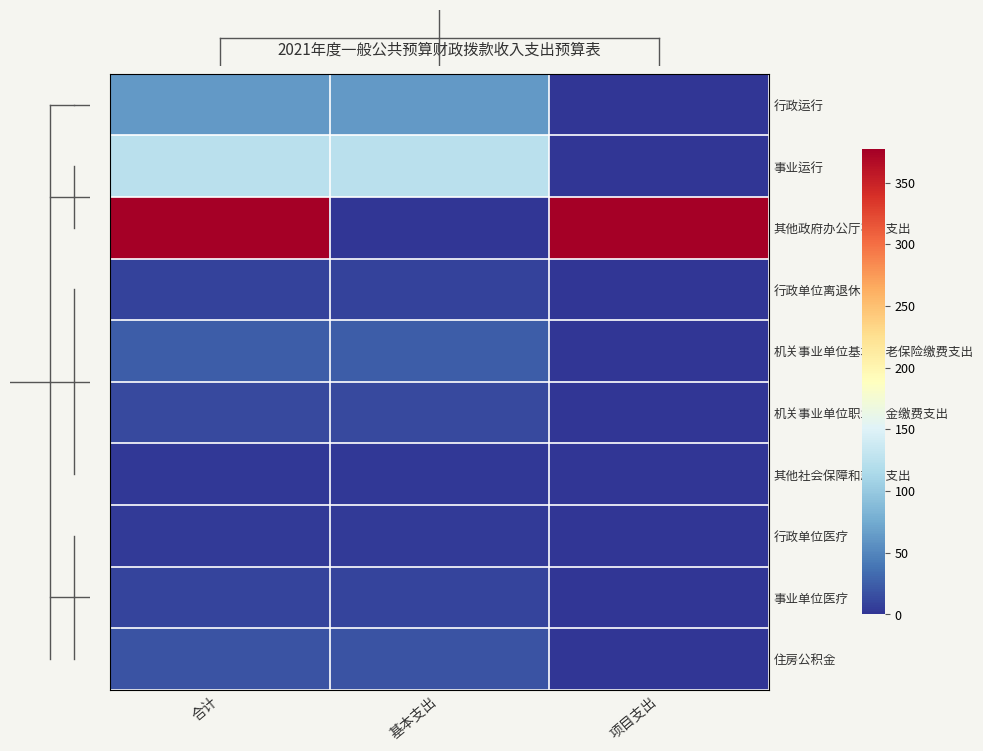

Which label corresponds to the smallest value in the chart?

项目支出